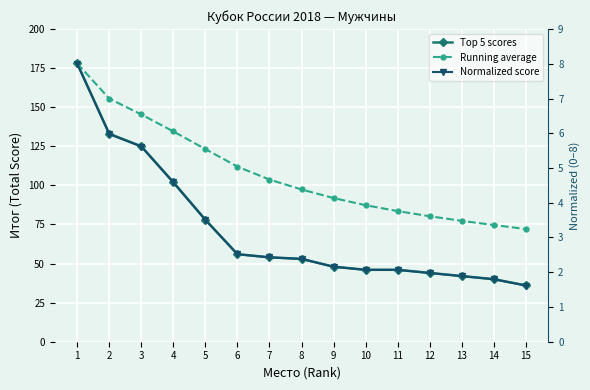

Where is Running average nearest to the value 125?

5